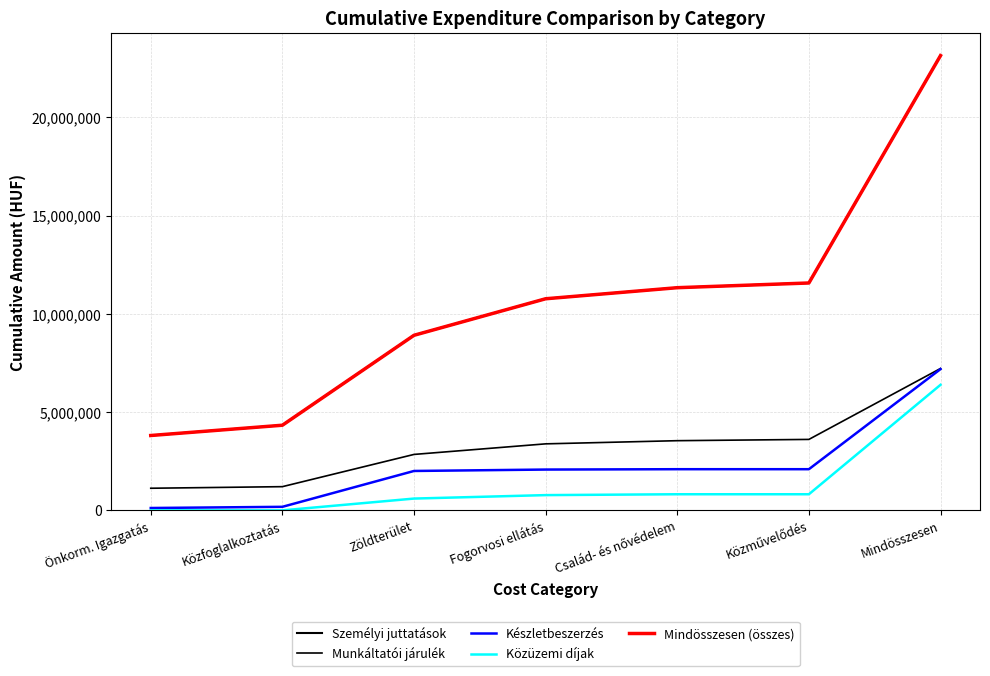

What is the value of the Mindösszesen (összes) point at the 1st from the left?

3810532